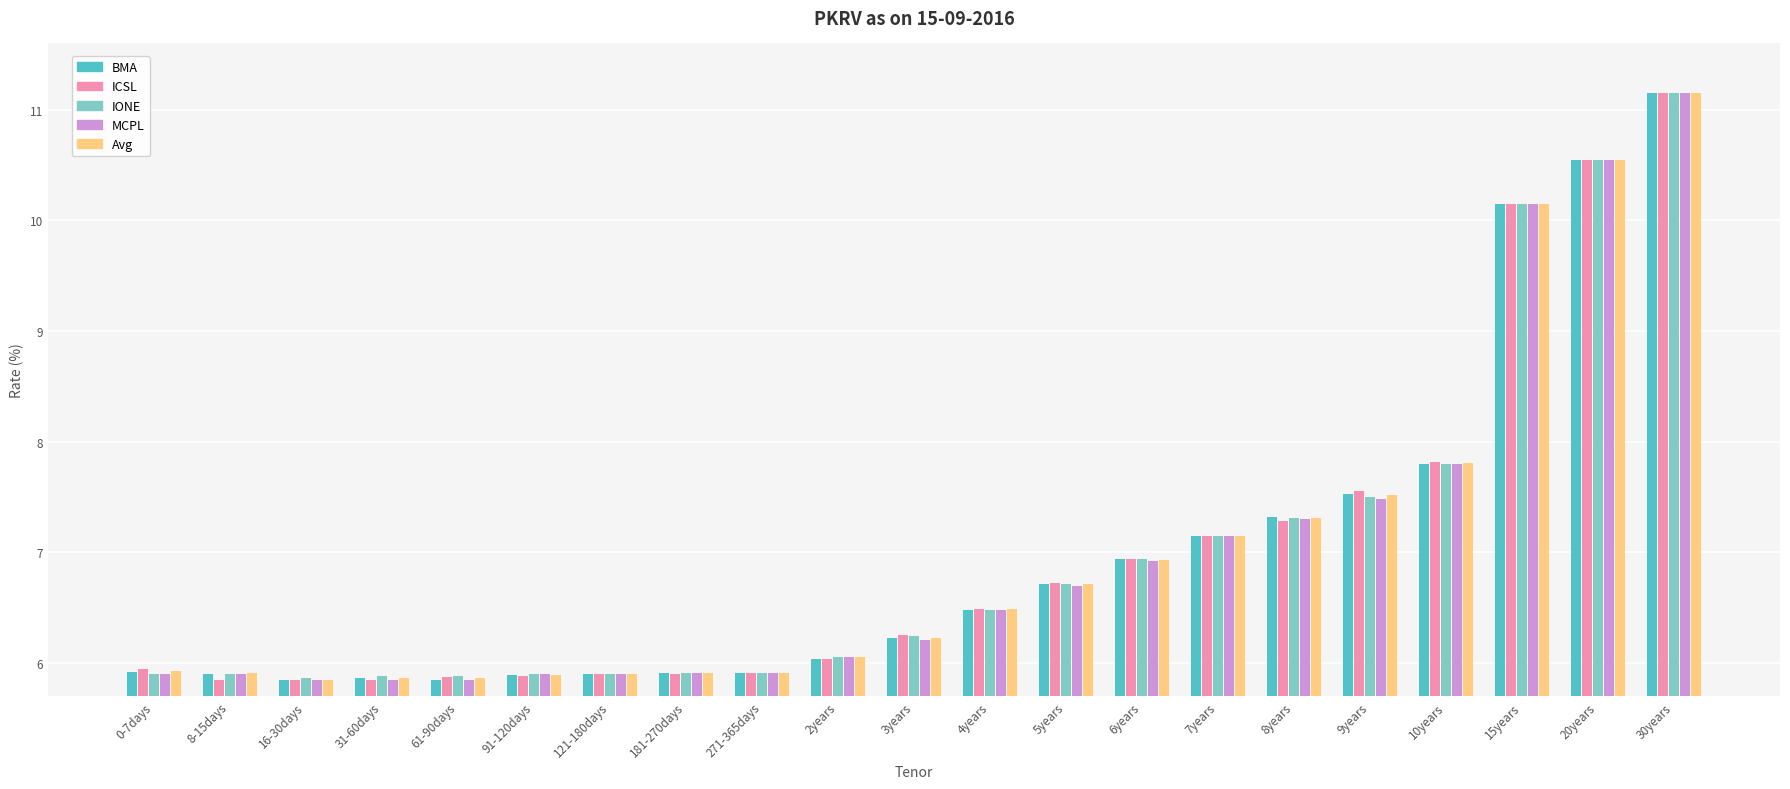

What is the maximum value shown in the chart?

11.2